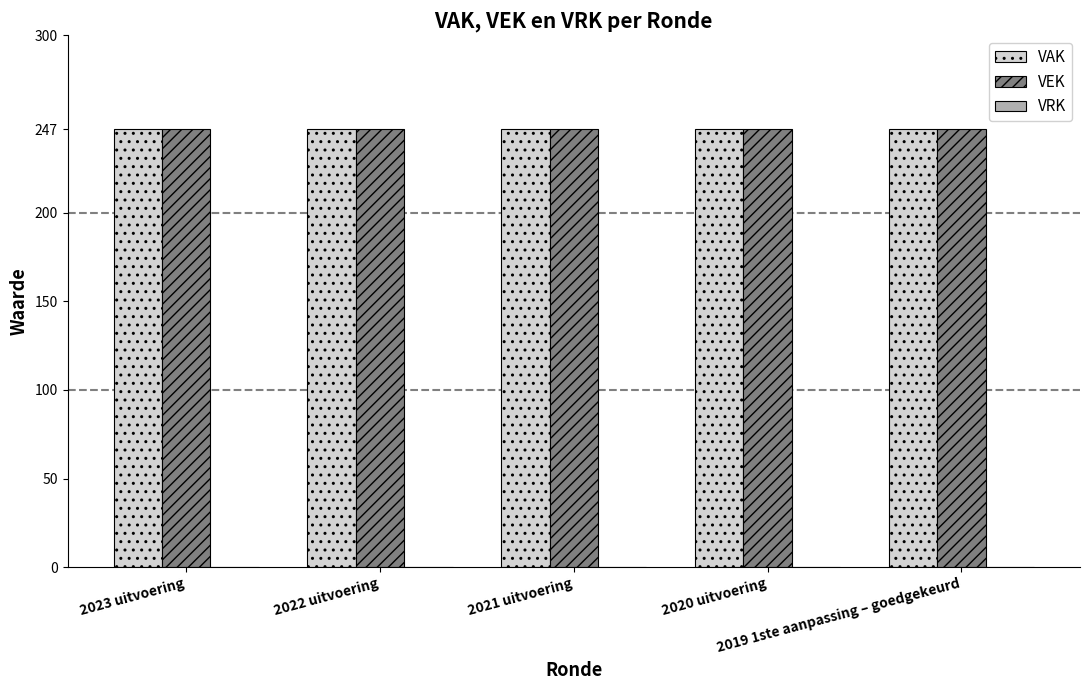

How many bars are there in total?

15